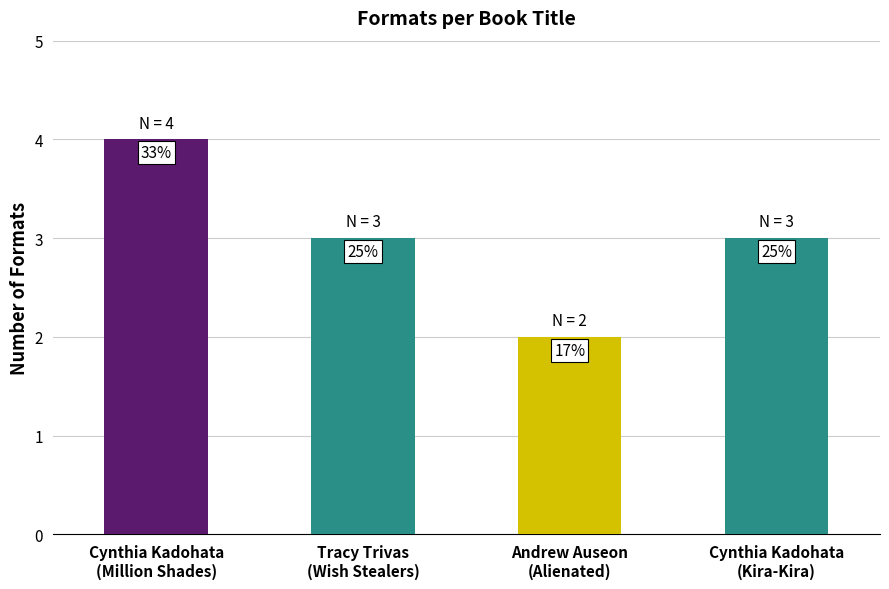

At which label does the data first exceed 3?

Cynthia Kadohata
(Million Shades)